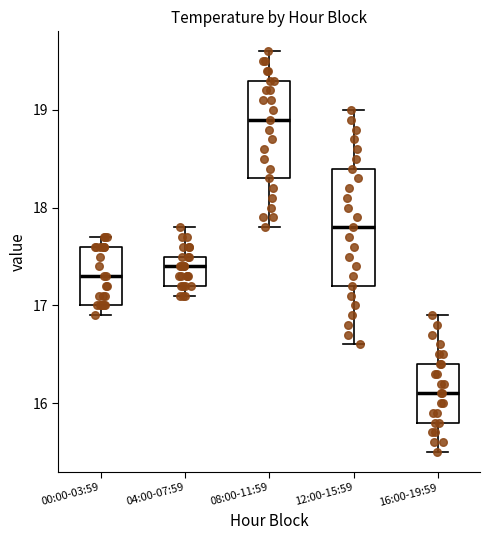

Comparing the boxes themselves (not the whiskers), which one is the tallest?

12:00-15:59